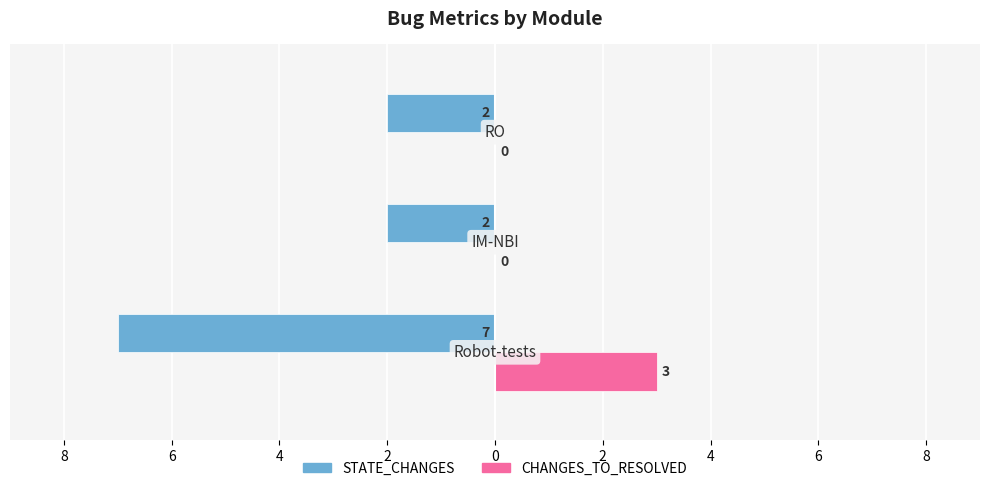

What is the maximum value for CHANGES_TO_RESOLVED?

3